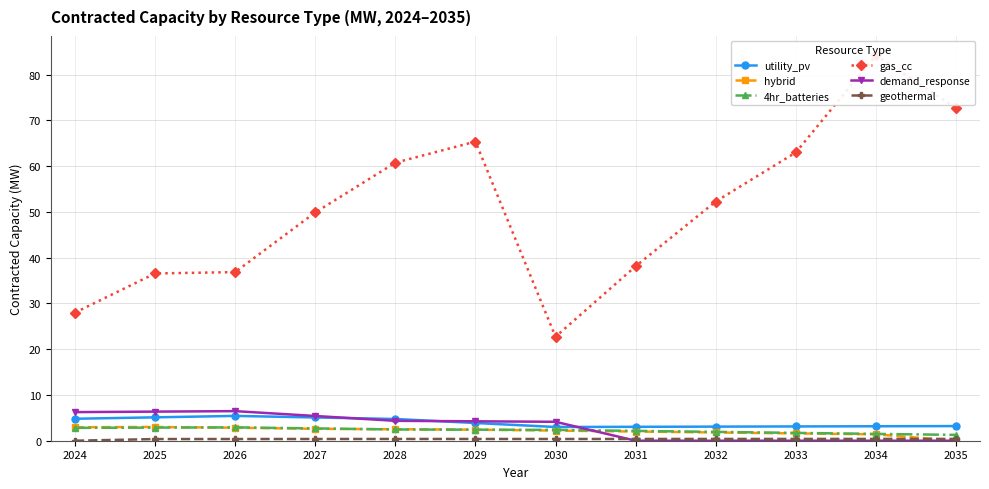

Rank the series at 2028 from highest to lowest value.

gas_cc, utility_pv, demand_response, hybrid, 4hr_batteries, geothermal